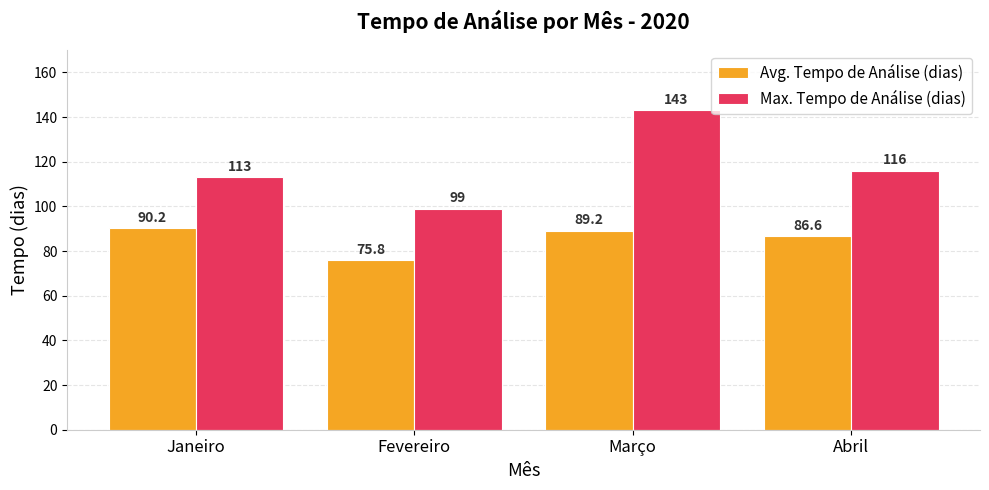

What position from the right is Abril?

1